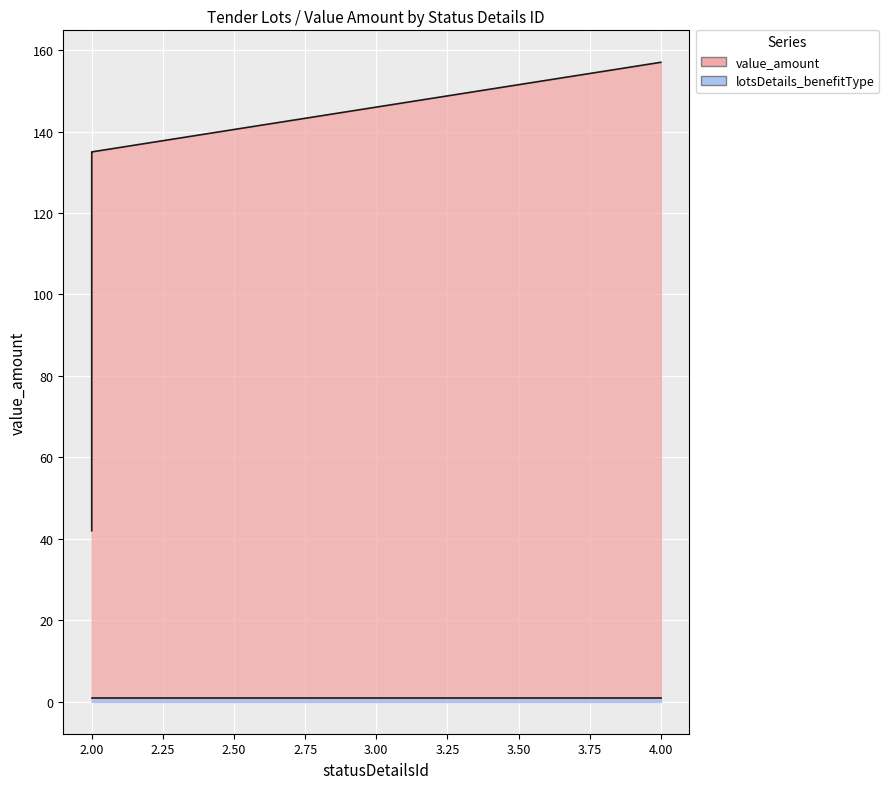

Reading left to right, extract all data points from this chart.

value_amount: 157.0	135.0	134.8	42.0
lotsDetails_benefitType: 1.0	1.0	1.0	1.0